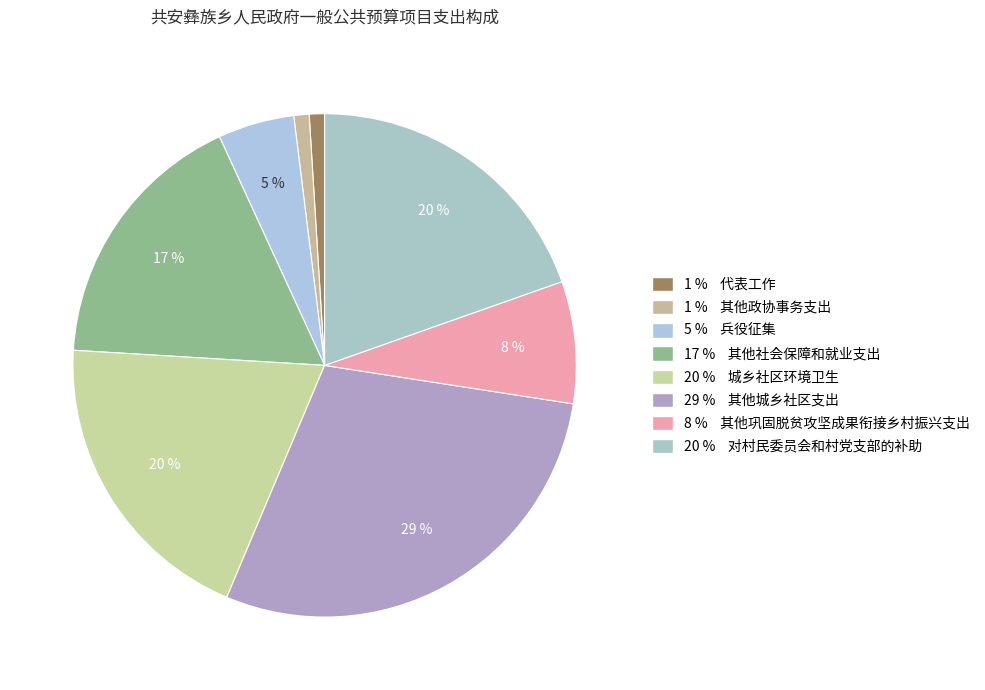

Does any single category account for the majority?

No